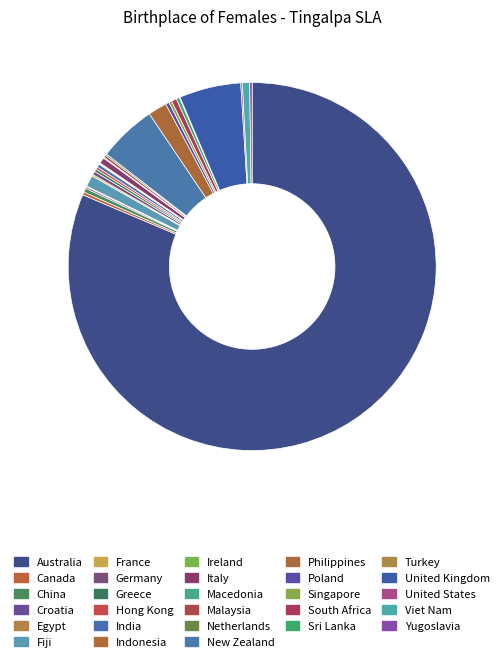

Does any single category account for the majority?

Yes